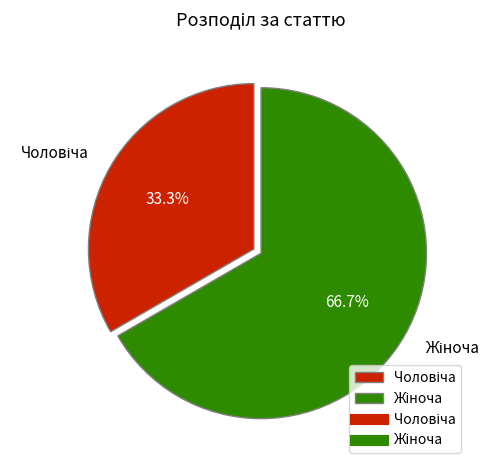

Is there a majority slice in this chart?

Yes